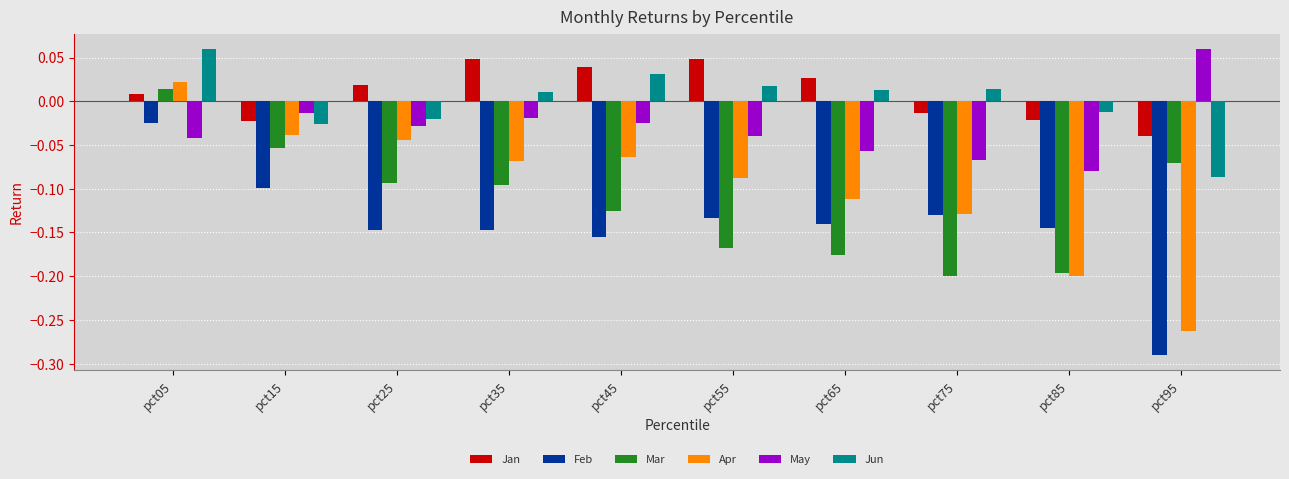

At which label does Jun first exceed 0?

pct05